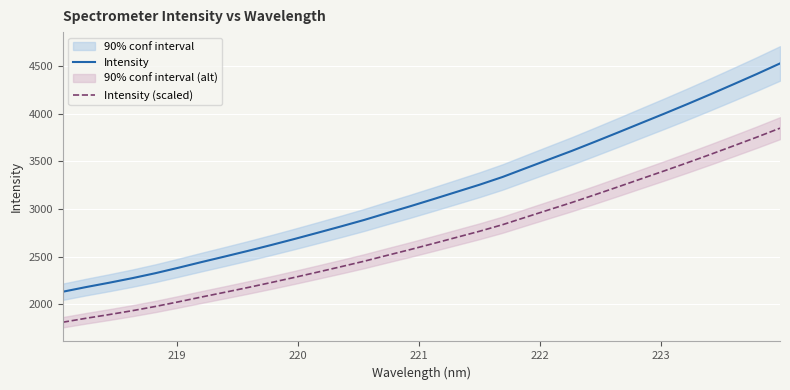

True or false: Intensity (scaled) and Intensity intersect in this chart.

False